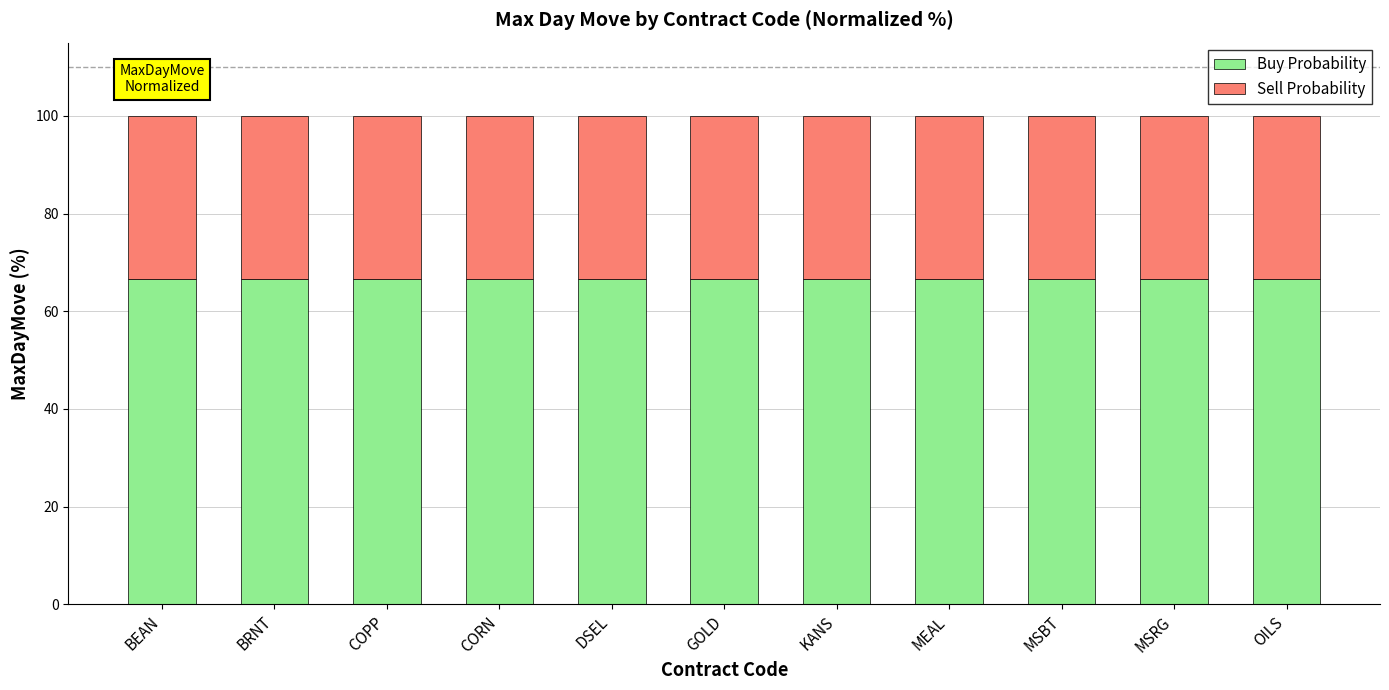

Is it true that Buy Probability equals 21.3 at KANS?

False